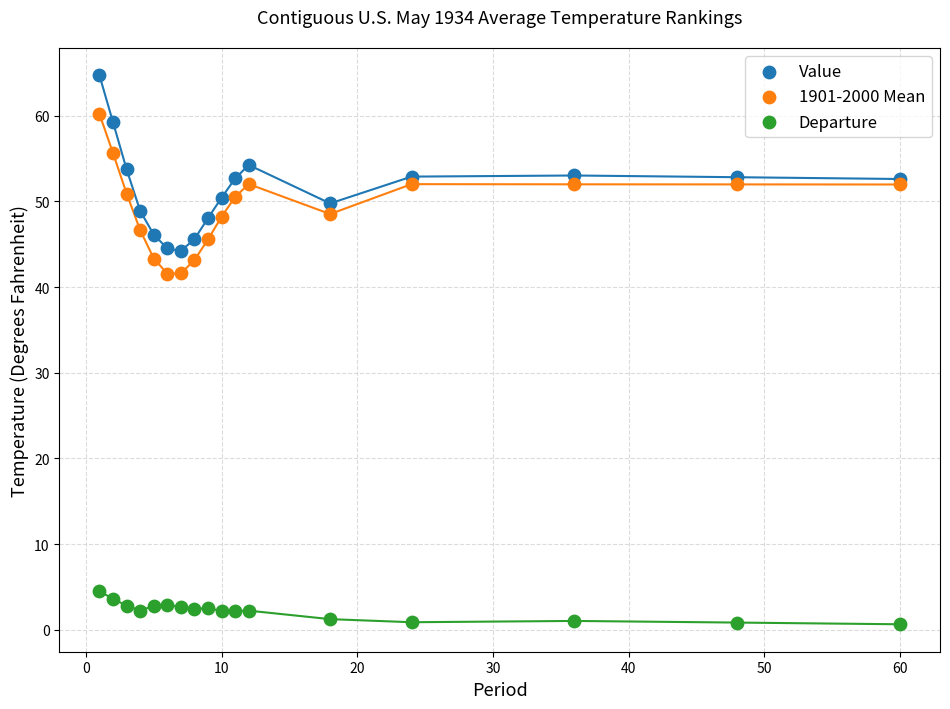

Which series has the widest spread of Y values?

Value